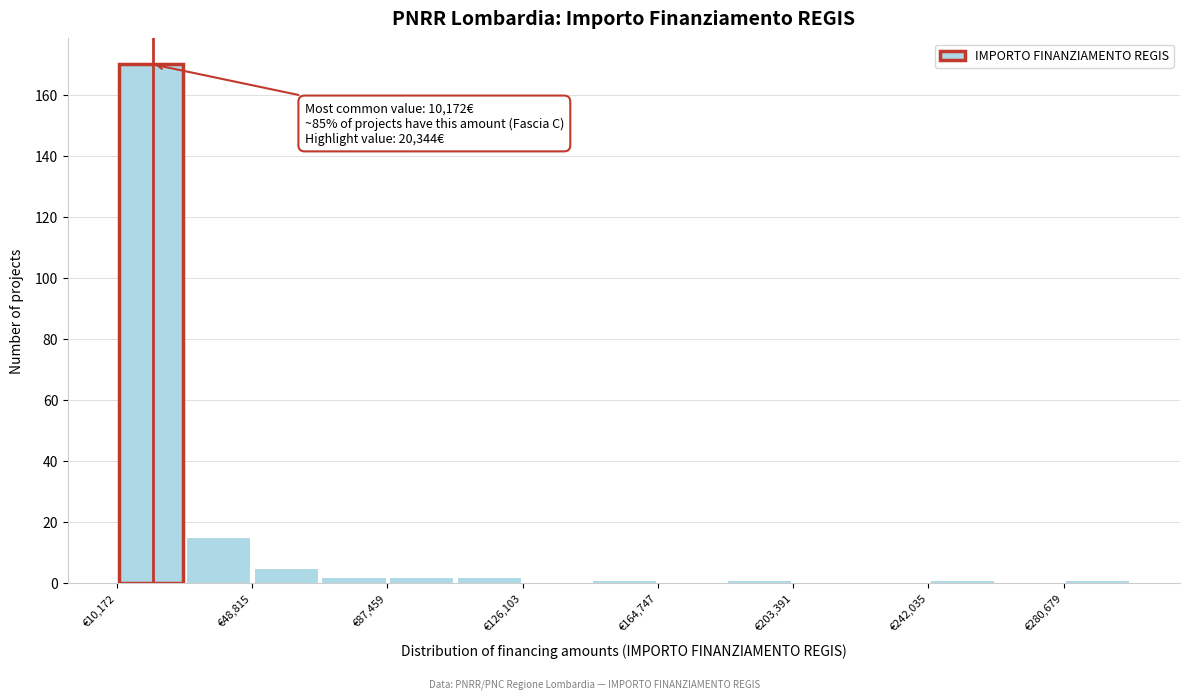

Around what value on the x-axis is the tallest bar? Give the approximate position of its centre, as read against the axis.

20000